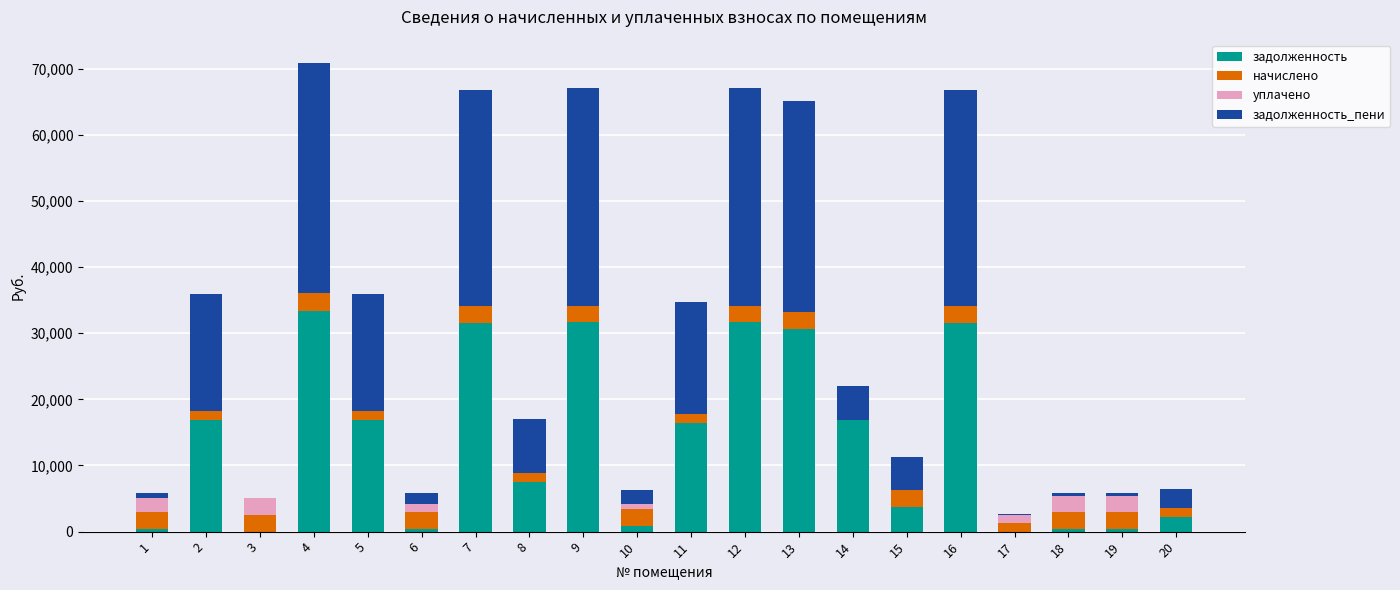

What is the highest value of the задолженность series?

33383.3